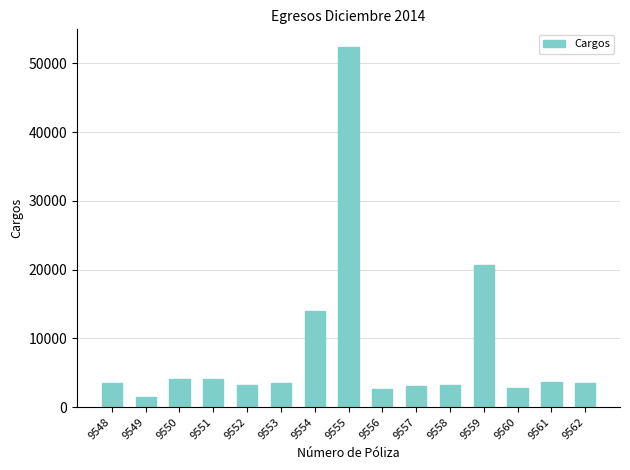

What is the maximum value shown in the chart?

52322.8